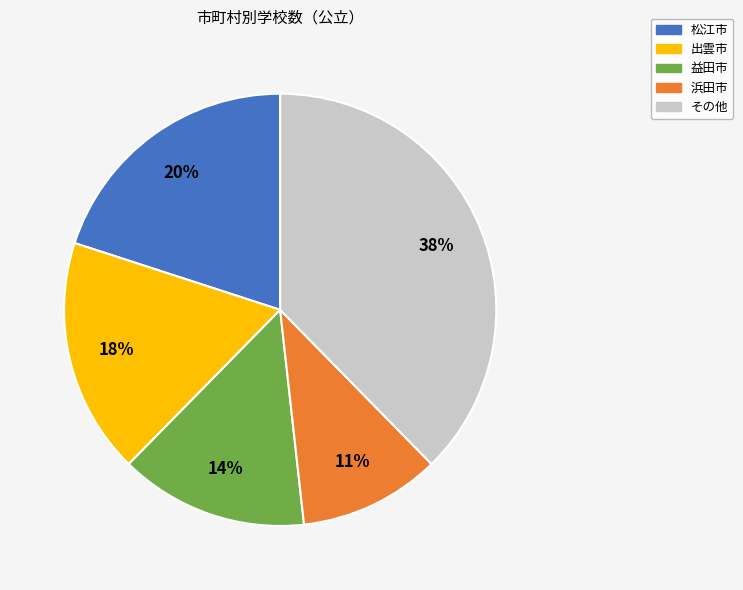

Is there any slice that represents more than half of the pie?

No